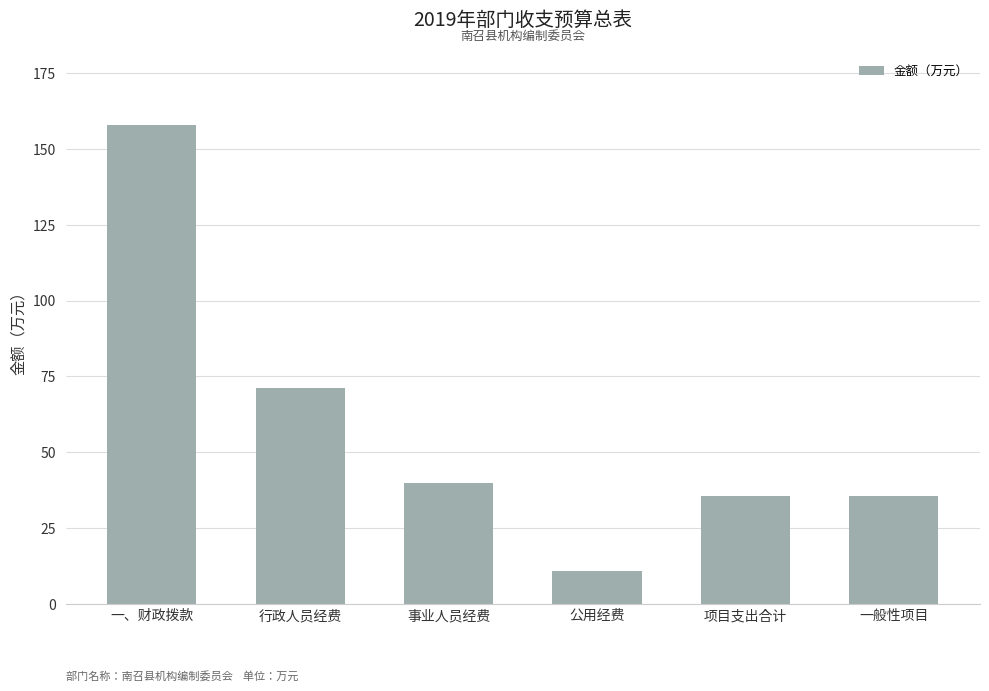

Which has a higher value, 一、财政拨款 or 项目支出合计?

一、财政拨款